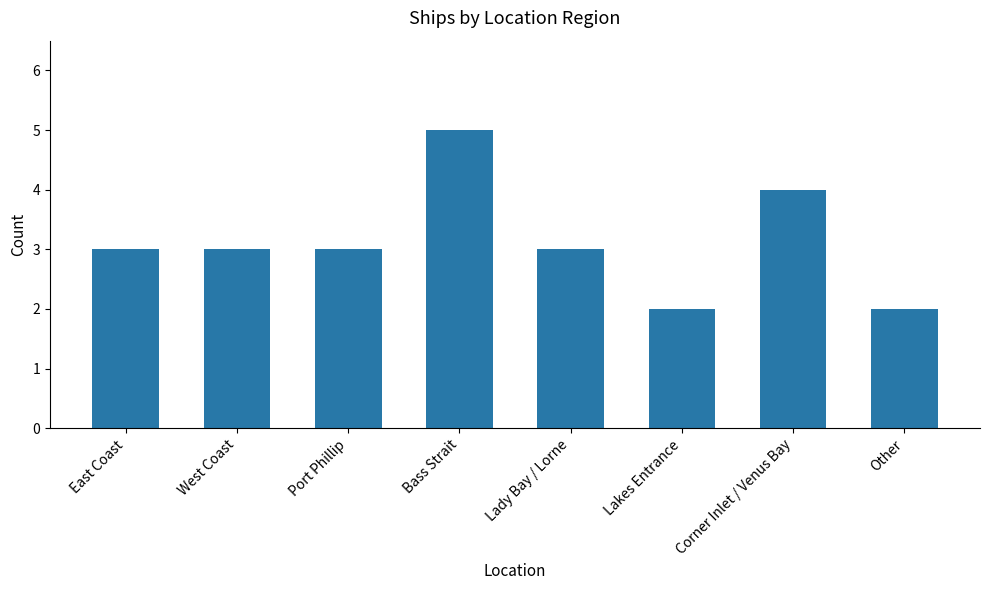

Which label corresponds to the largest value in the chart?

Bass Strait